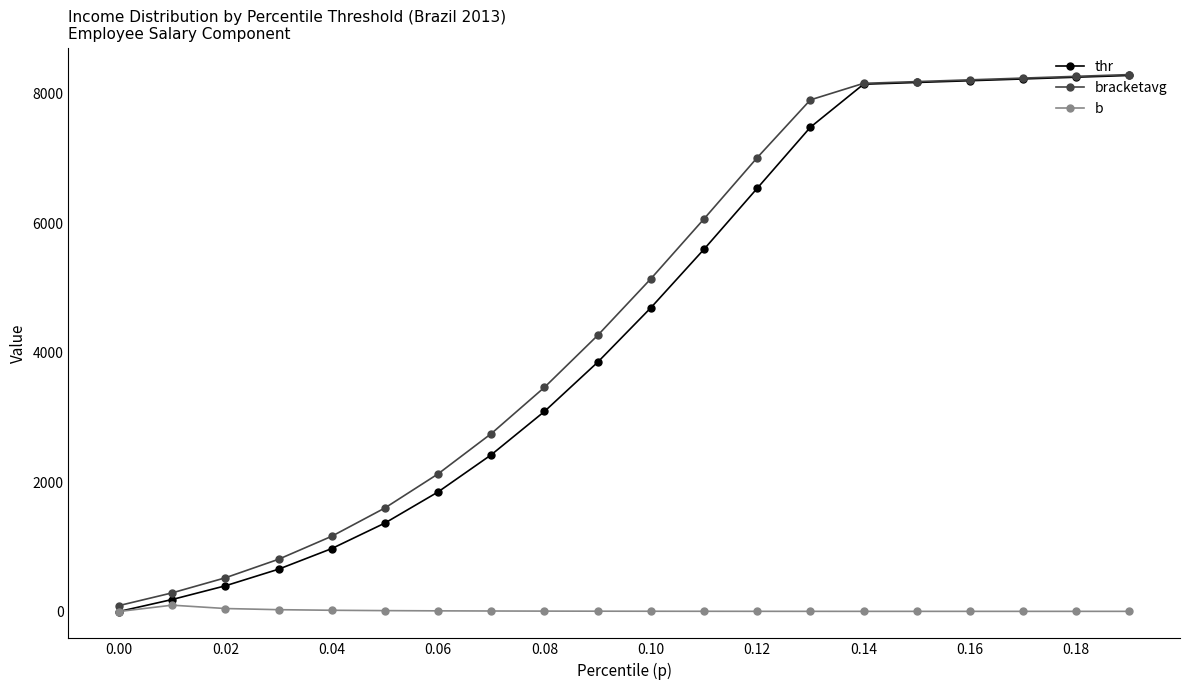

What are all the series names shown in the legend?

thr, bracketavg, b